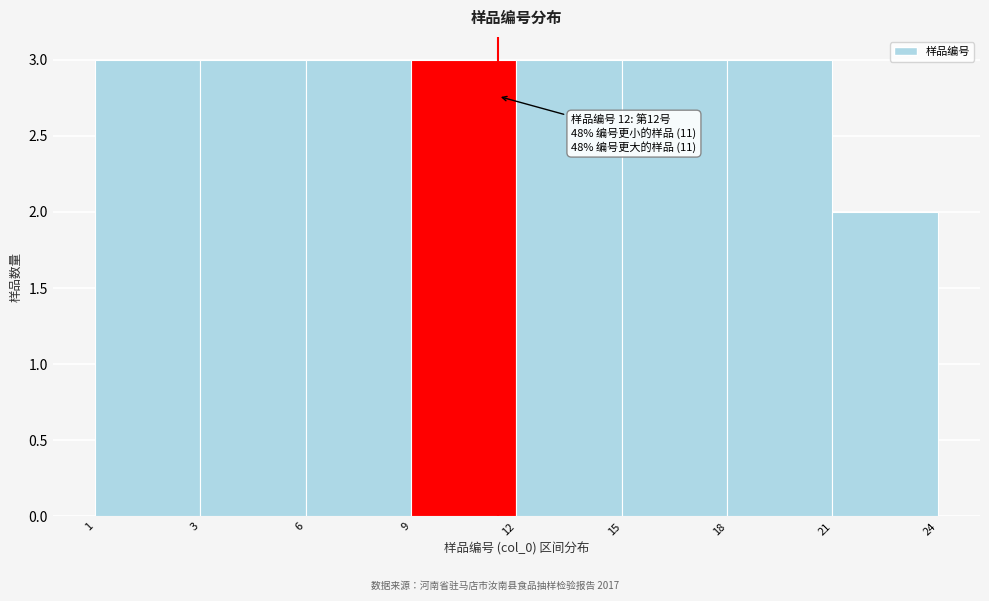

Reading left to right, transcribe all the data shown in this chart.

1=3	3=3	6=3	9=3	12=3	15=3	18=3	21=2